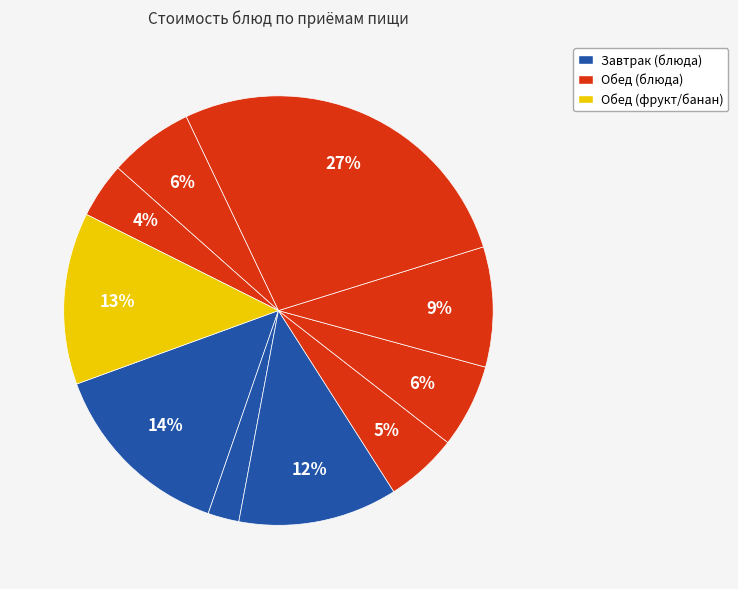

Rank the categories by value from highest to lowest.

гуляш из говядины (Обед), суп рисовый молочный (Завтрак), банан (Обед), бутерброд с маслом и сыром (Завтрак), макаронные изделия отварные (Обед), кисель витаминизированный (Обед), суп россольник со сметаной (Обед), салат из свеклы (Обед), хлеб ржано-пшеничный (Обед), чай с сахаром (Завтрак)